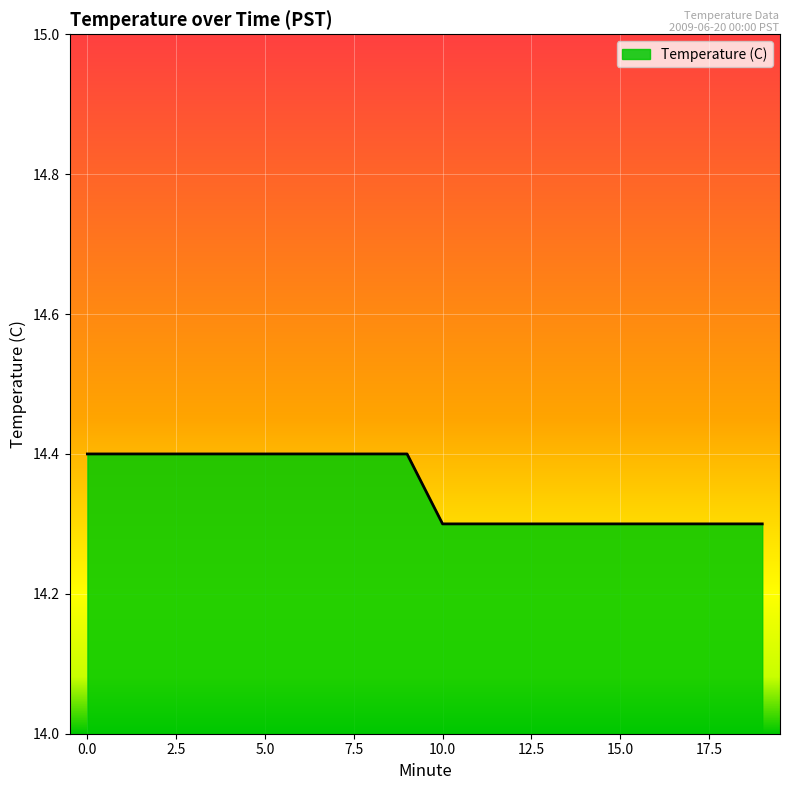

How many values are between 14 and 15?

20